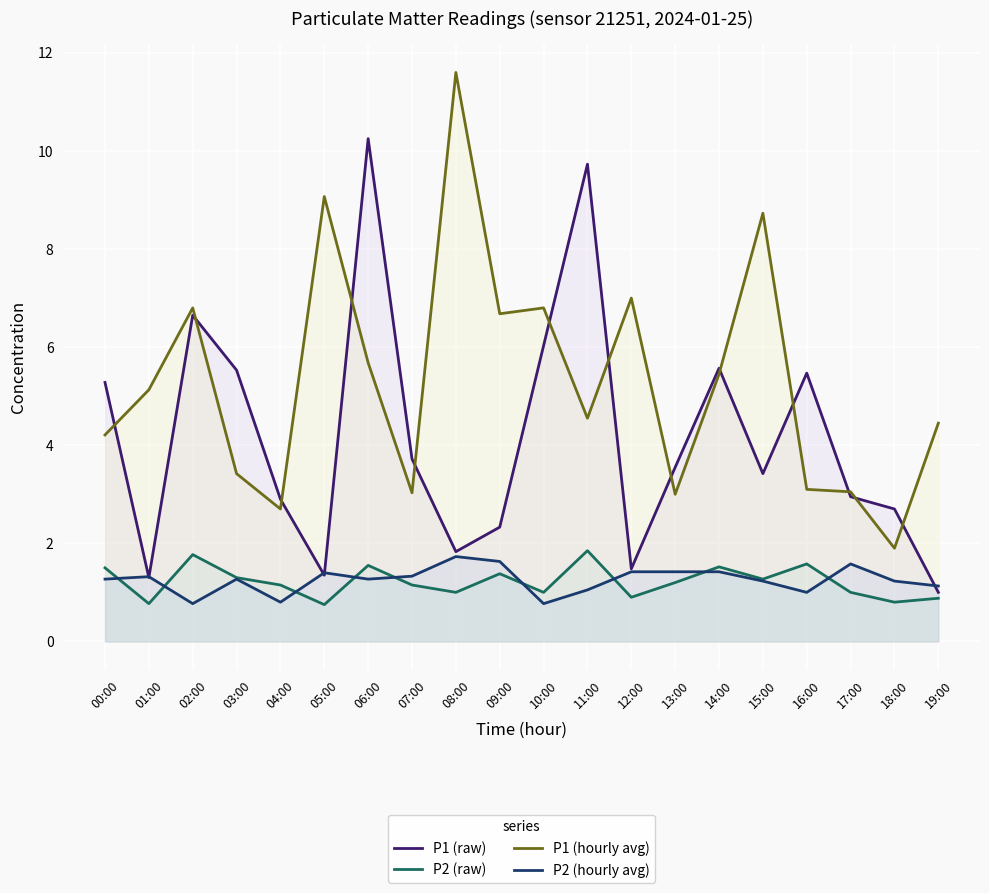

Rank the series by their maximum value, from lowest to highest.

P2 (hourly avg), P2 (raw), P1 (raw), P1 (hourly avg)